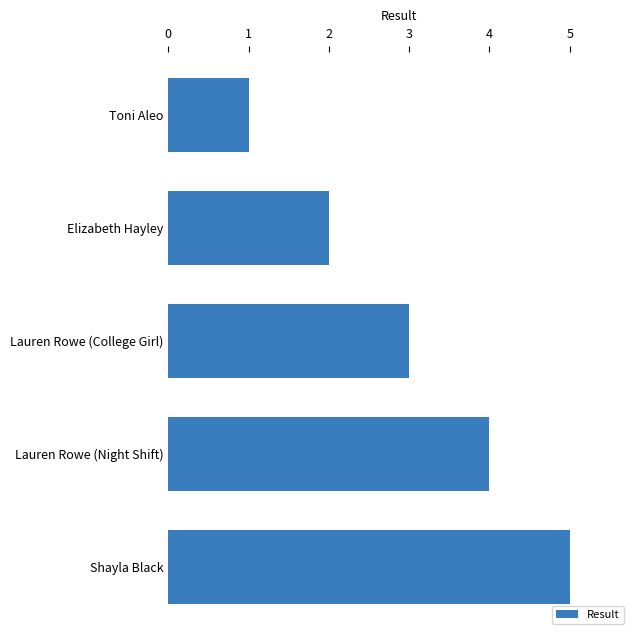

What position from the bottom is Lauren Rowe (College Girl)?

3